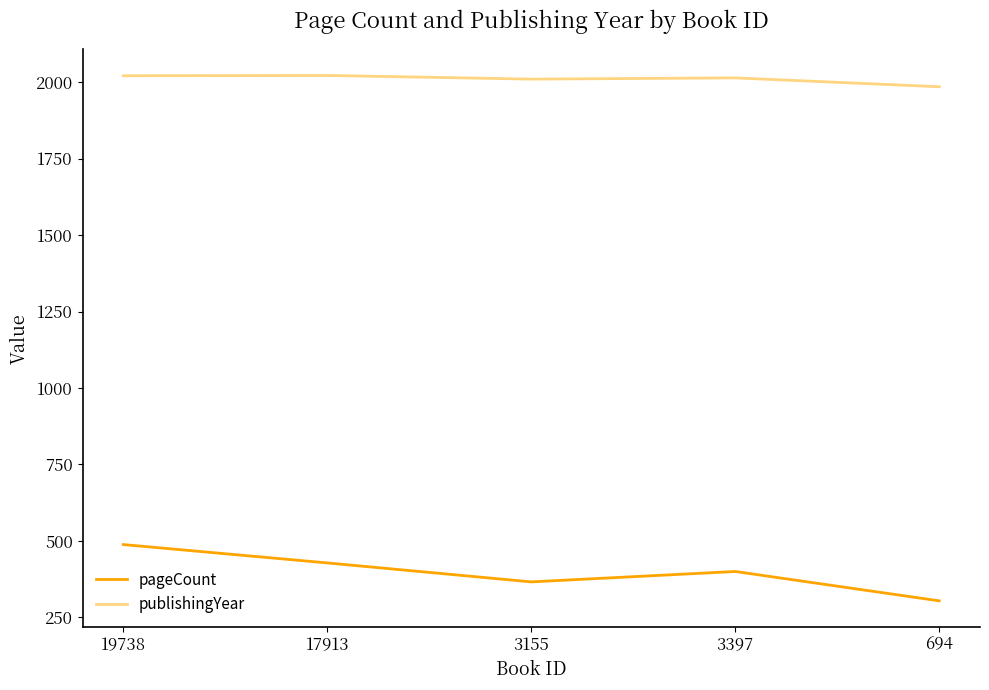

What is the difference between the maximum and minimum values in the publishingYear series?

37